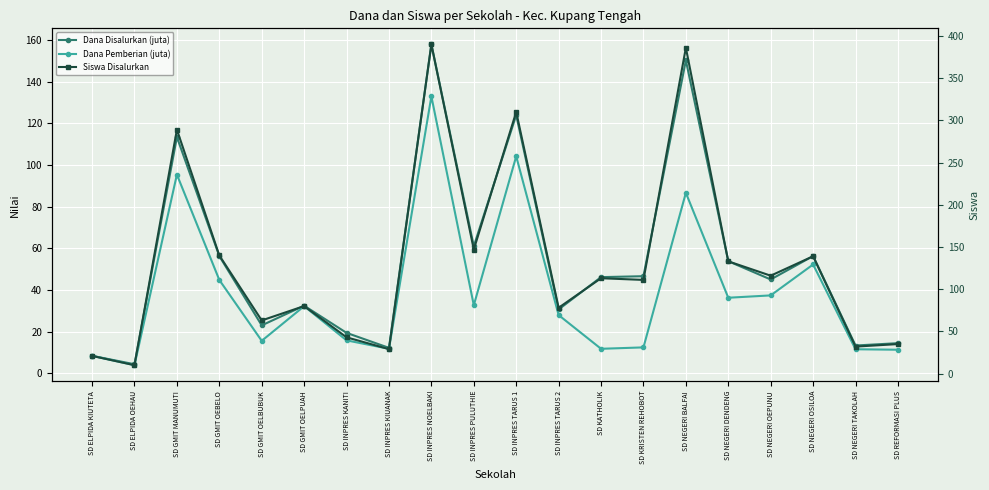

Rank the categories by Dana Disalurkan (juta) value from highest to lowest.

SD INPRES NOELBAKI, SD NEGERI BALFAI, SD INPRES TARUS 1, SD GMIT MANUMUTI, SD INPRES PULUTHIE, SD GMIT OEBELO, SD NEGERI OSILOA, SD NEGERI DENDENG, SD KRISTEN REHOBOT, SD KATHOLIK, SD NEGERI OEPUNU, SD GMIT OELPUAH, SD INPRES TARUS 2, SD GMIT OELBUBUK, SD INPRES KANITI, SD REFORMASI PLUS, SD NEGERI TAKOLAH, SD INPRES KIUANAK, SD ELPIDA KIUTETA, SD ELPIDA OEHAU